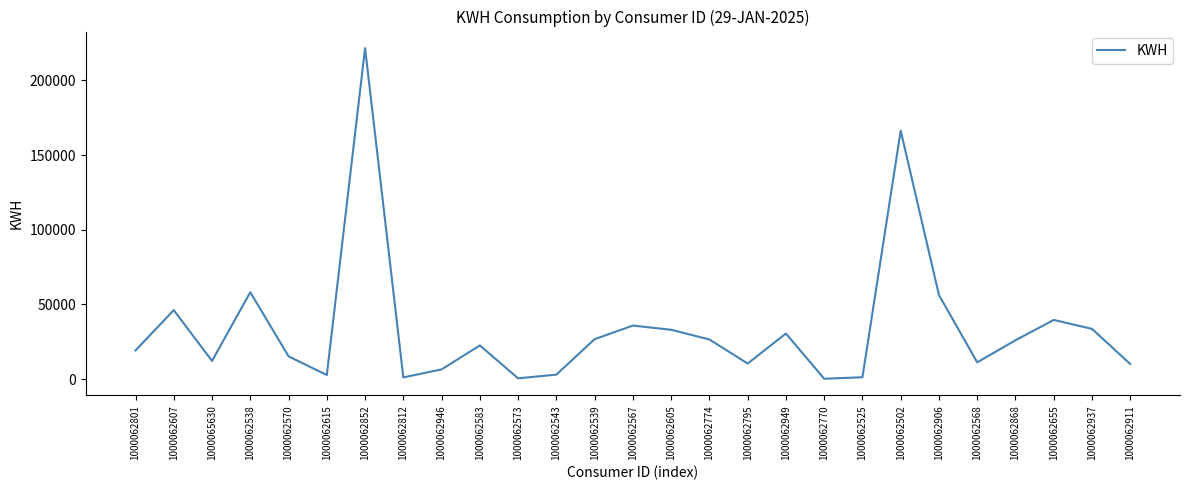

What position from the right is 1000062538?

24